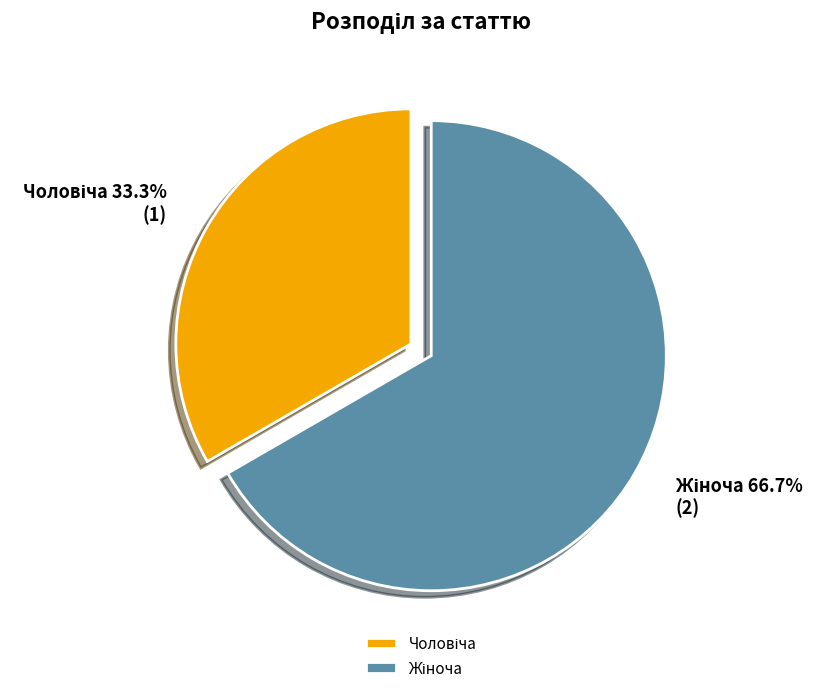

Is there a majority slice in this chart?

Yes